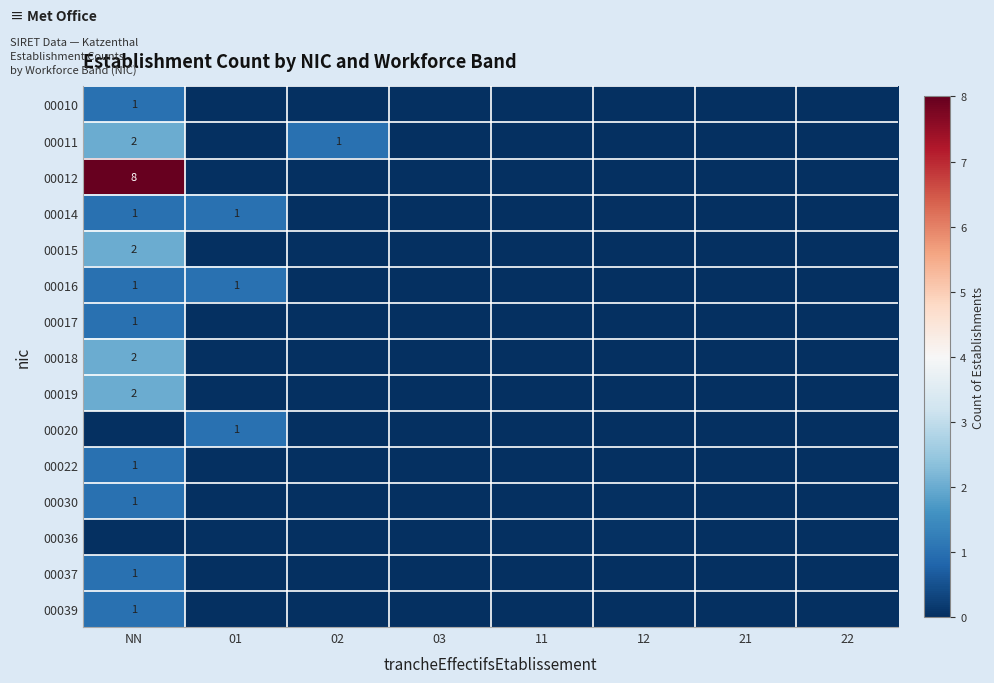

The value of 00011 at 02 is 1. True or false?

True